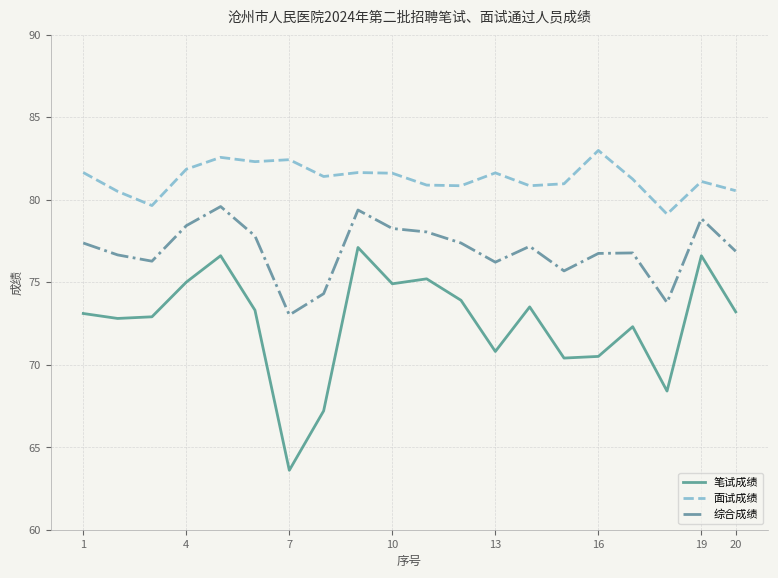

What is the minimum value for 笔试成绩?

63.6